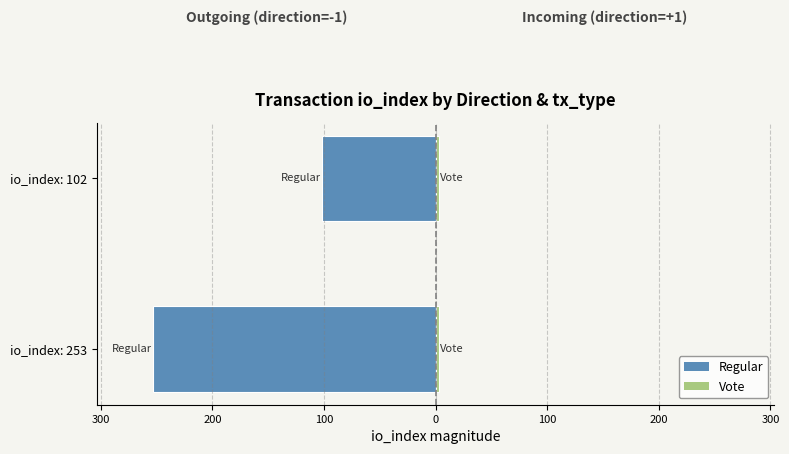

Count the direction=-1 (outgoing) values in the range -253 to -102.

2